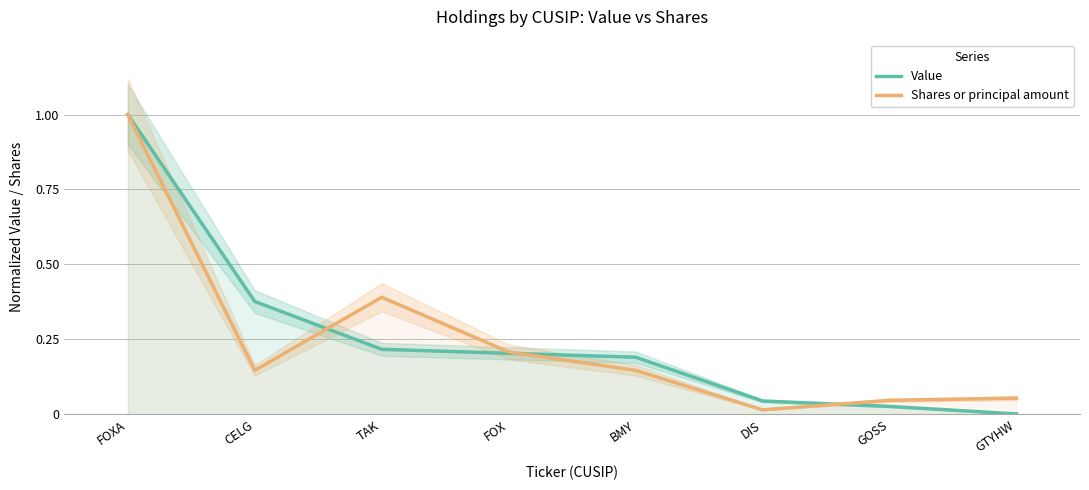

Is it true that Shares or principal amount equals 0.3 at FOX?

False